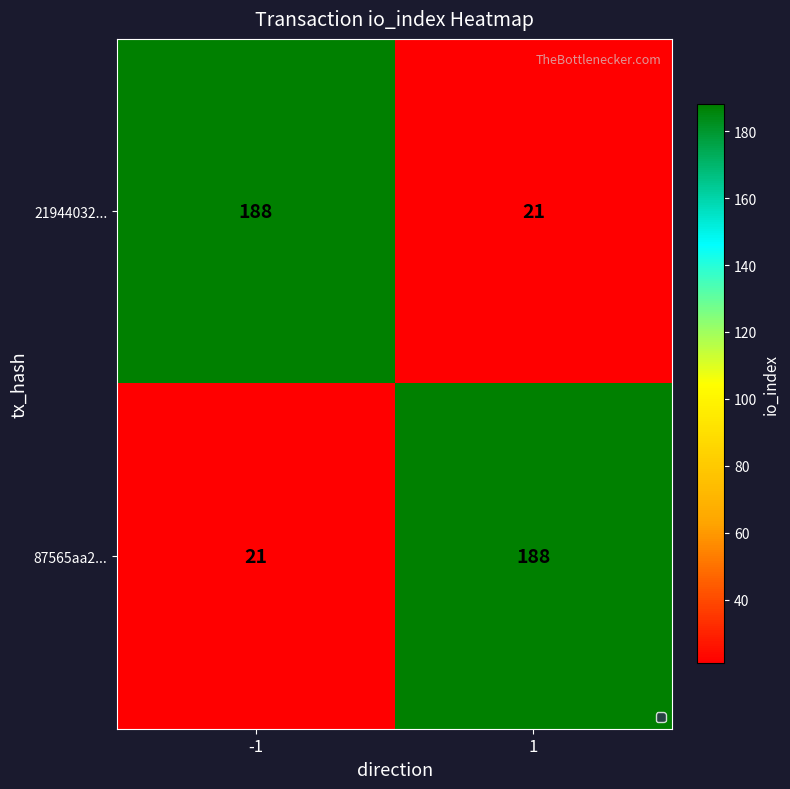

The 21944032... series shows 188 at -1. True or false?

True